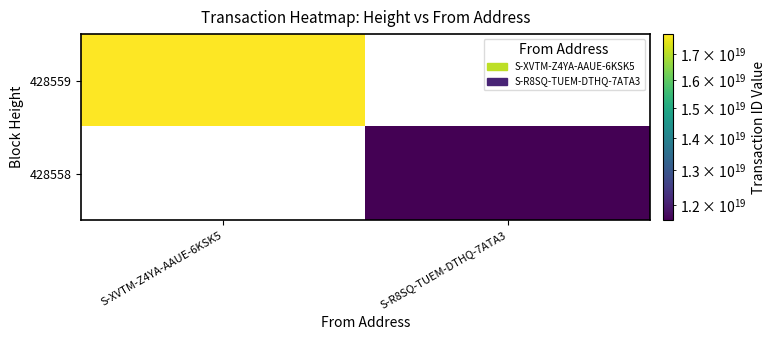

Is the value of 428559 at S-R8SQ-TUEM-DTHQ-7ATA3 greater than the value of 428558 at S-XVTM-Z4YA-AAUE-6KSK5?

No